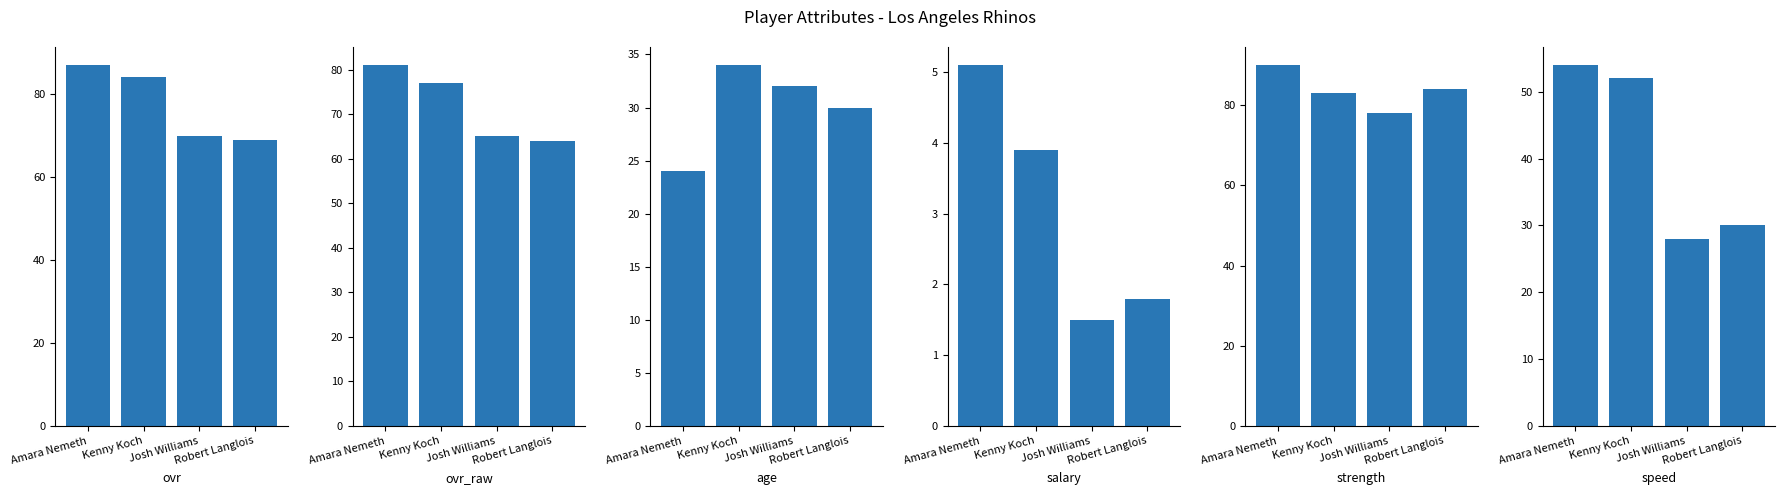

At which label does ovr_raw first exceed 77?

Amara Nemeth